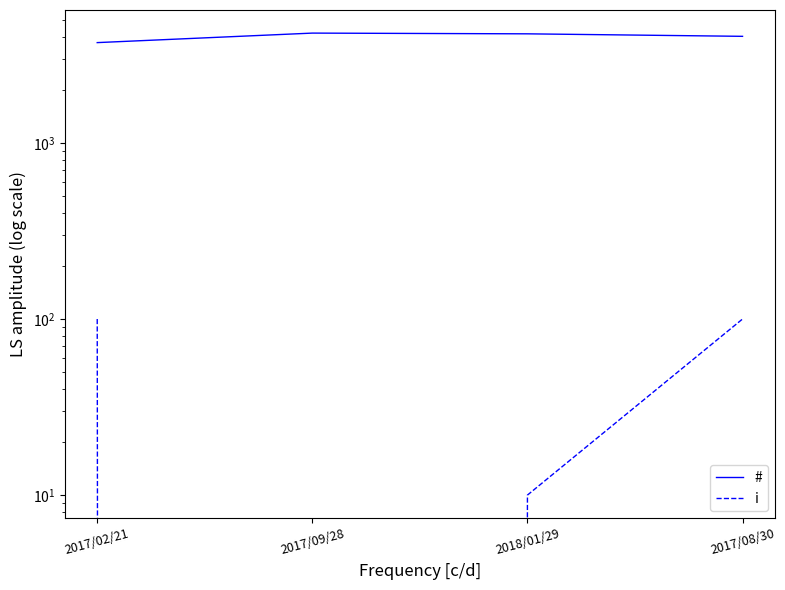

What is the spread (max minus min) of values at 2017/08/30?

3932